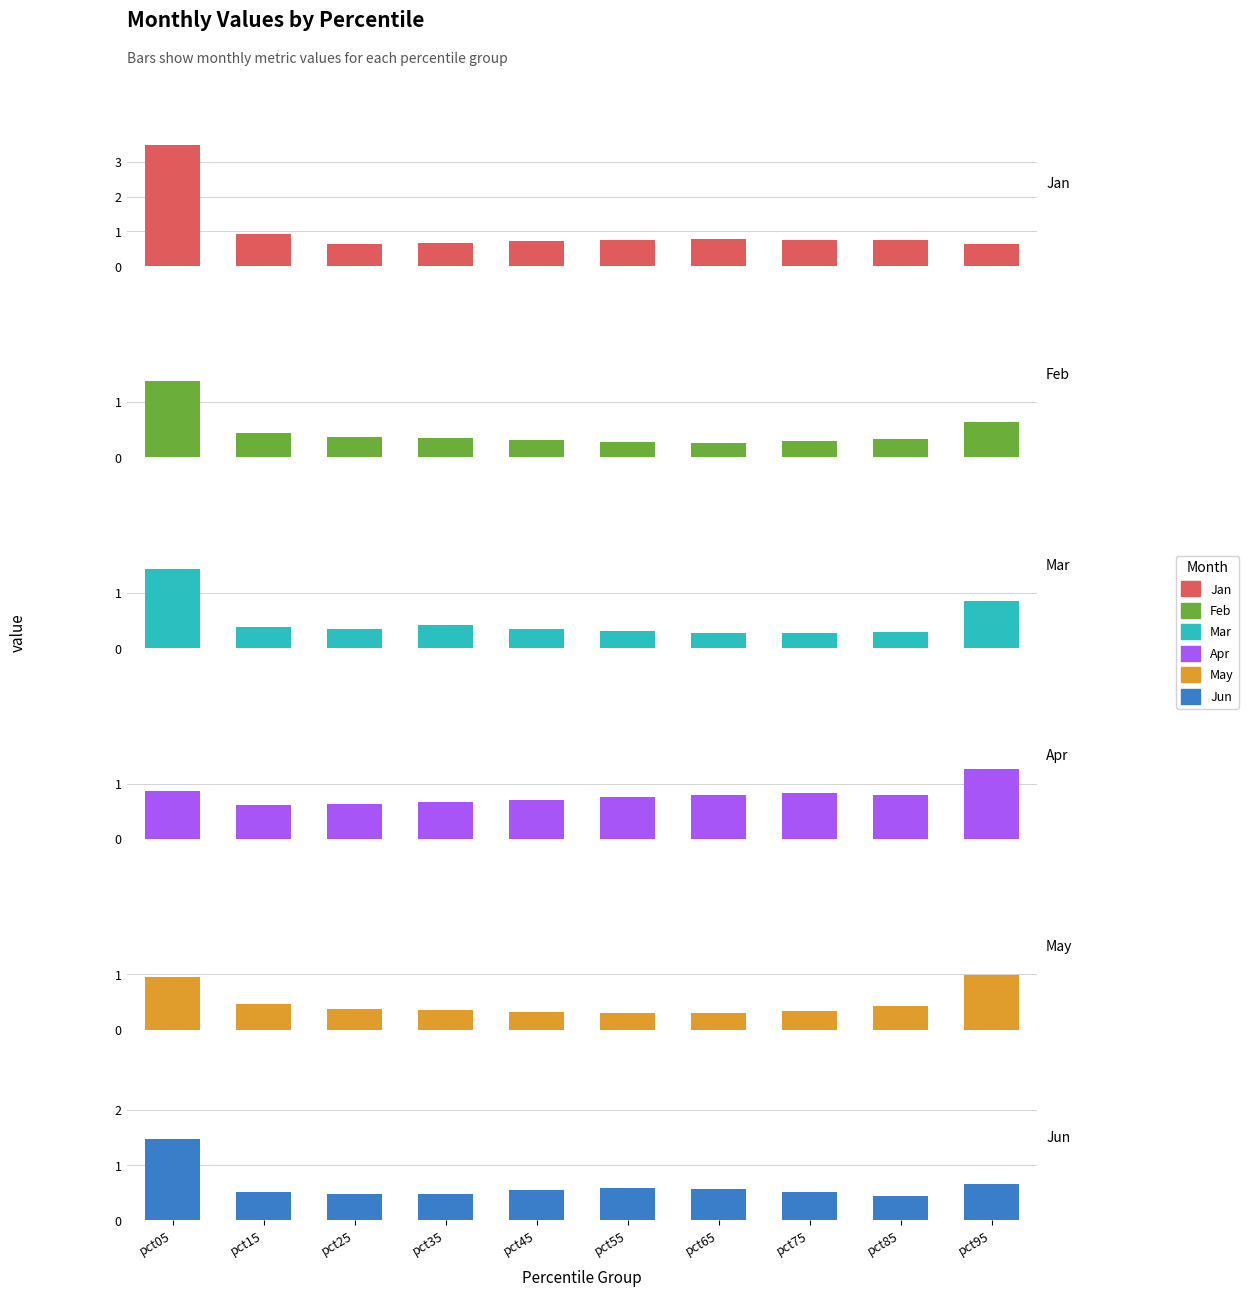

Which category has the lowest value across all series?

pct65